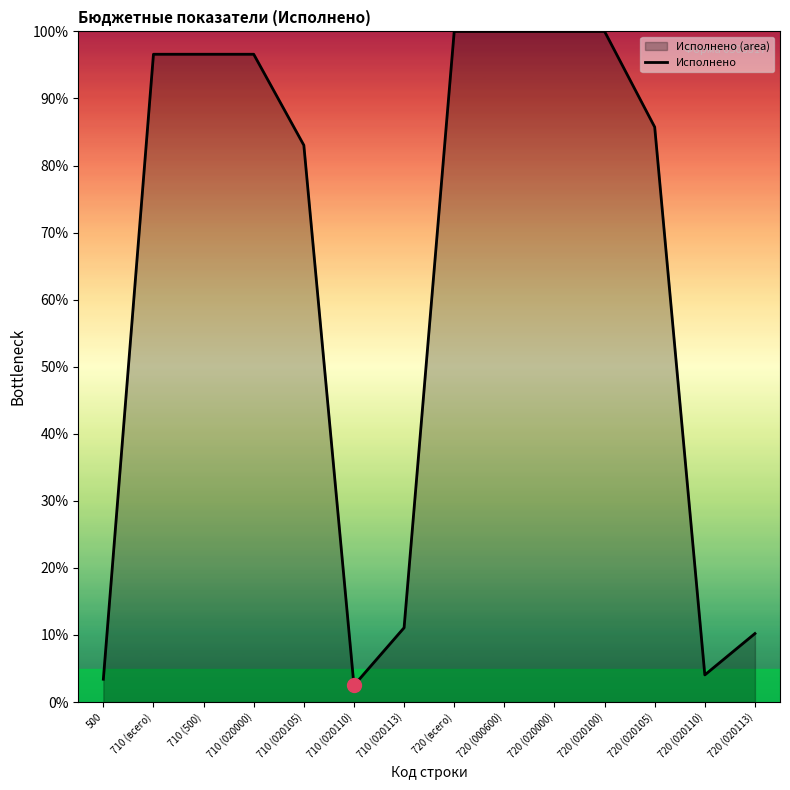

Count the number of categories in the chart.

14